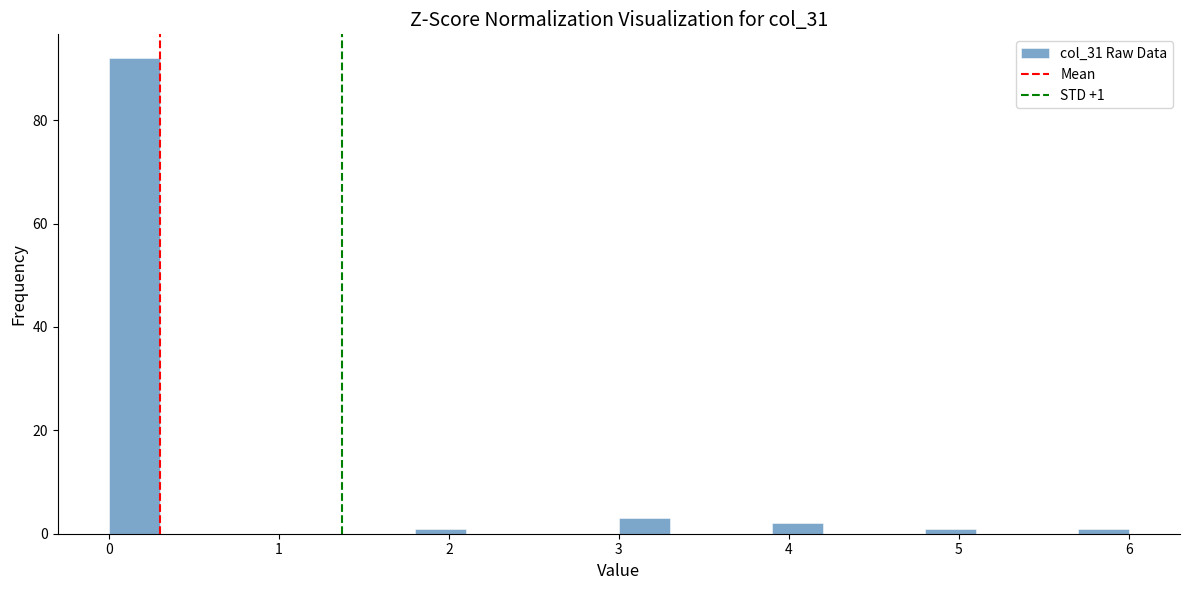

Read against the x-axis, roughly where is the centre of the tallest bar?

0.2